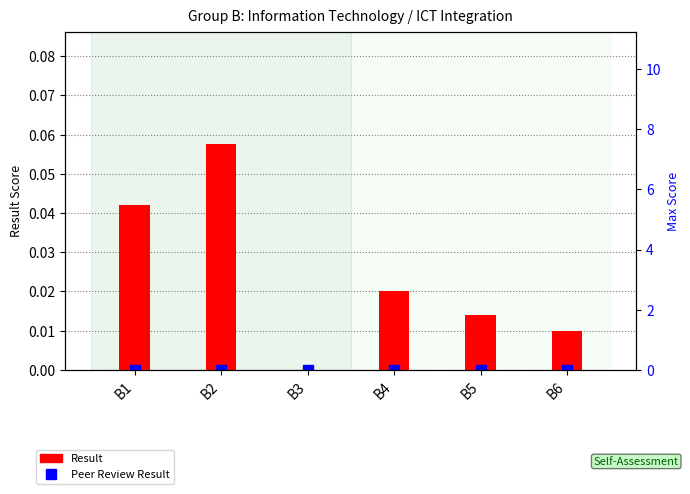

Count the number of categories in the chart.

6